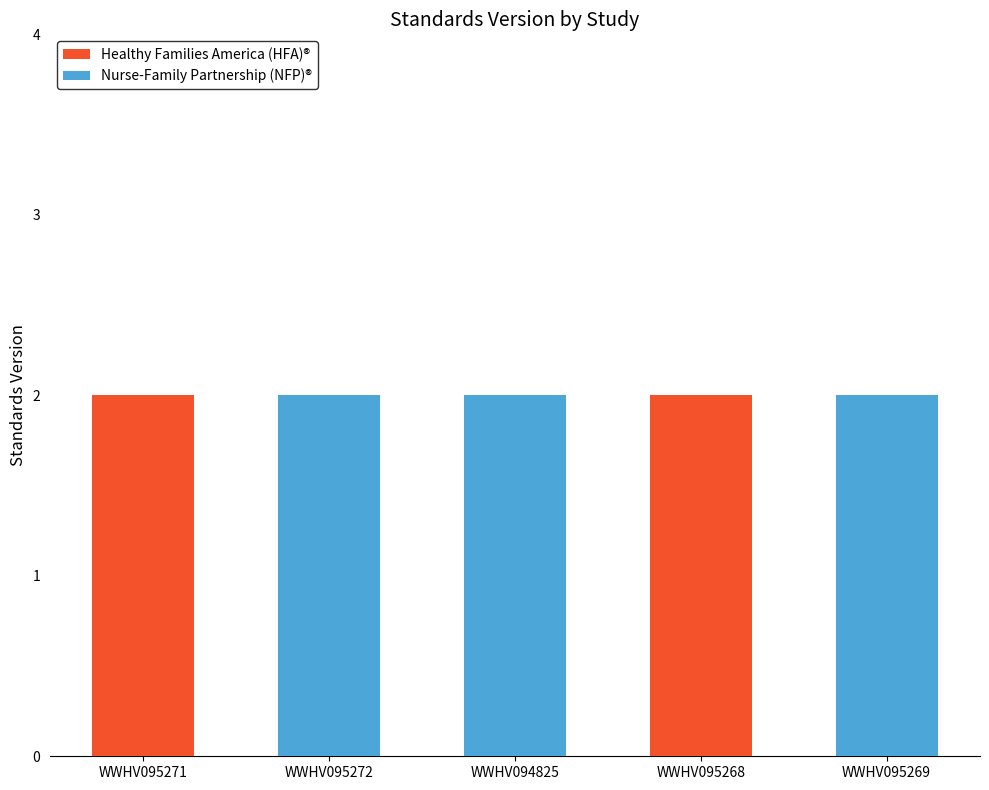

Are the bars horizontal?

No